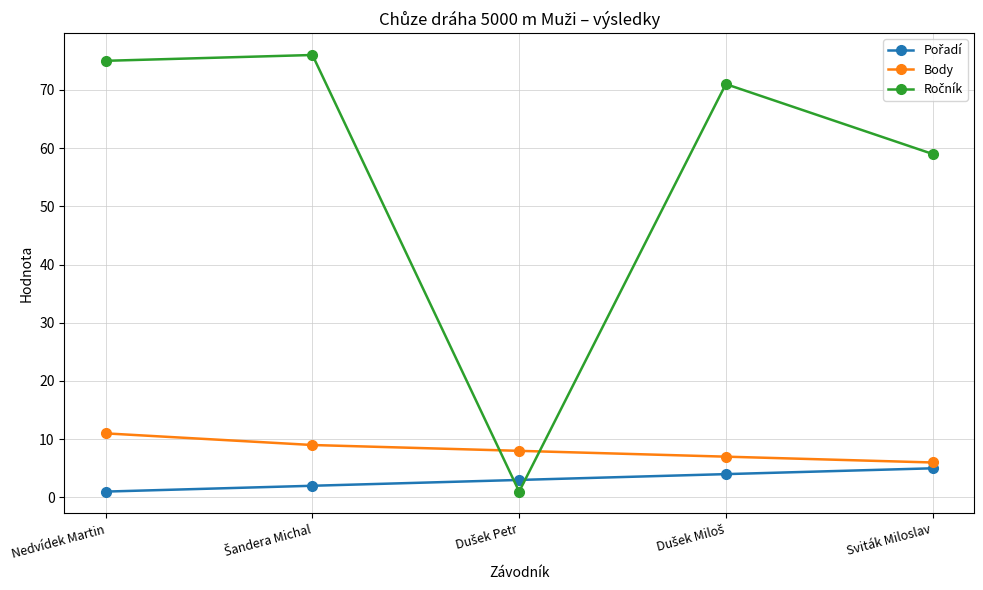

What is the difference between the maximum and second lowest values in the Body series?

4